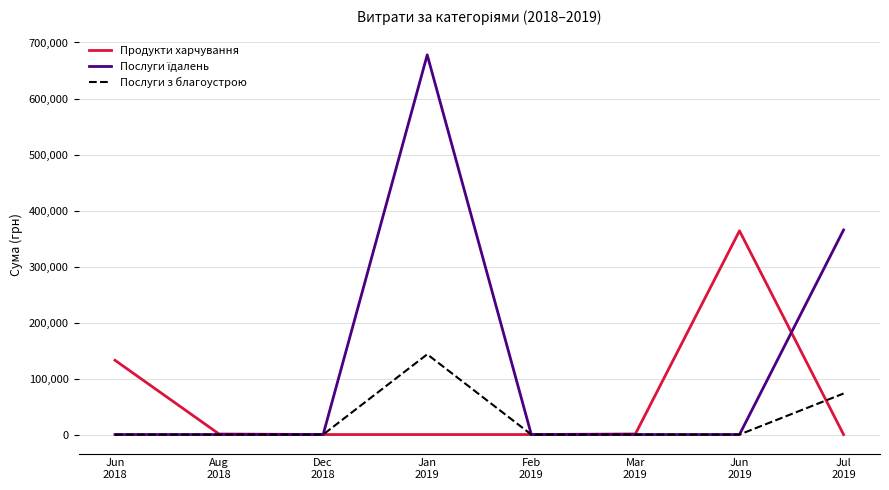

In Послуги з благоустрою, how many points are higher than both neighbors (excluding endpoints)?

1